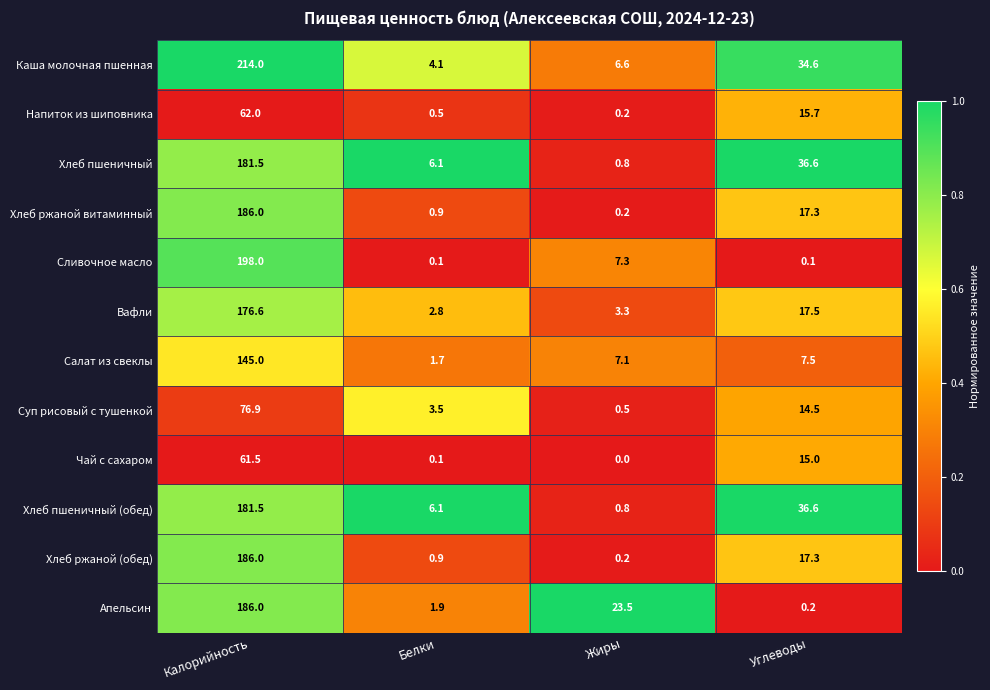

The Апельсин series shows 1.9 at Белки. True or false?

True